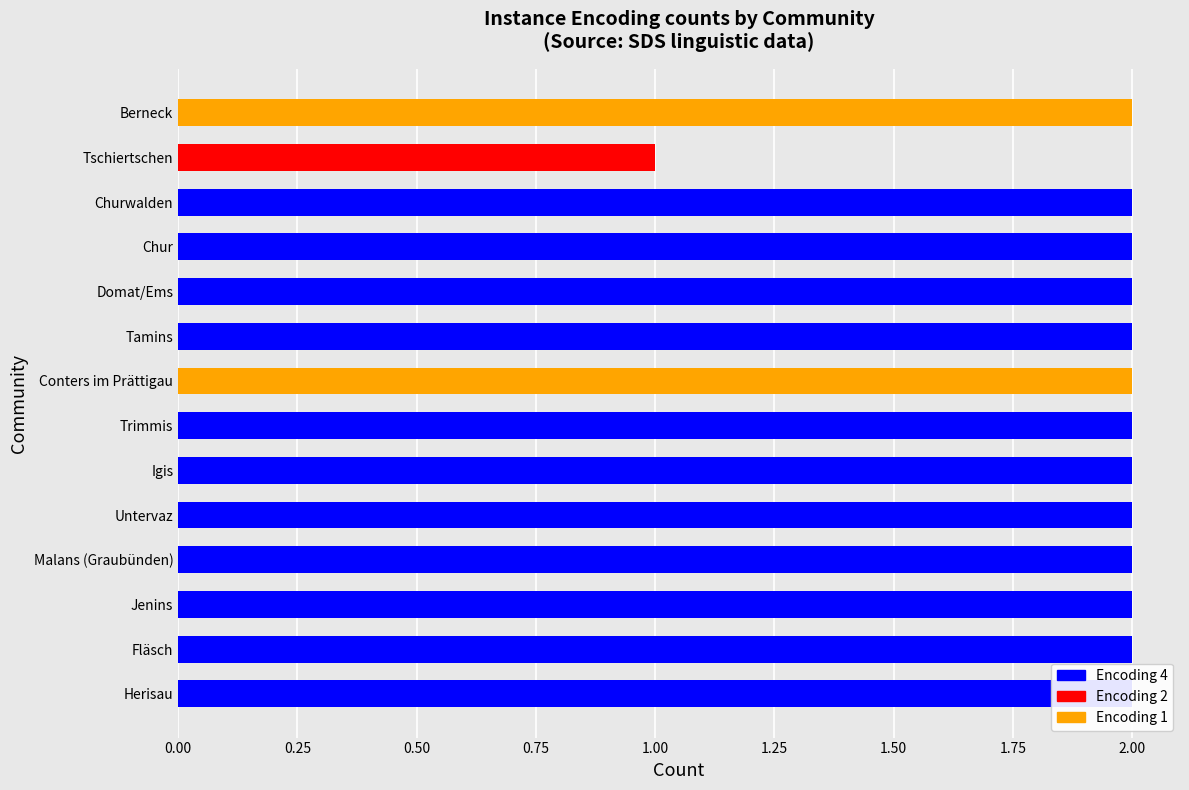

How many categories are shown in the chart?

14